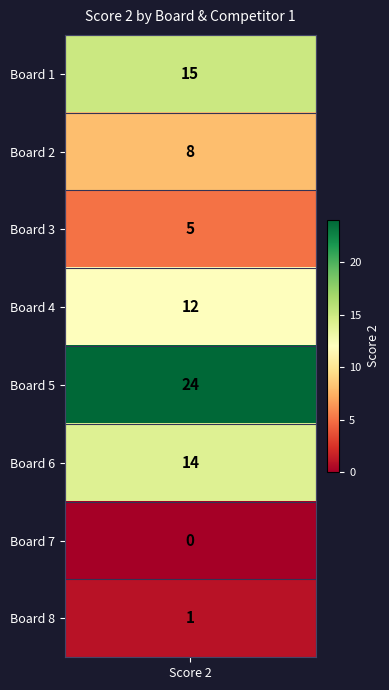

What is the difference between the values at Board 8 and Board 5?

23